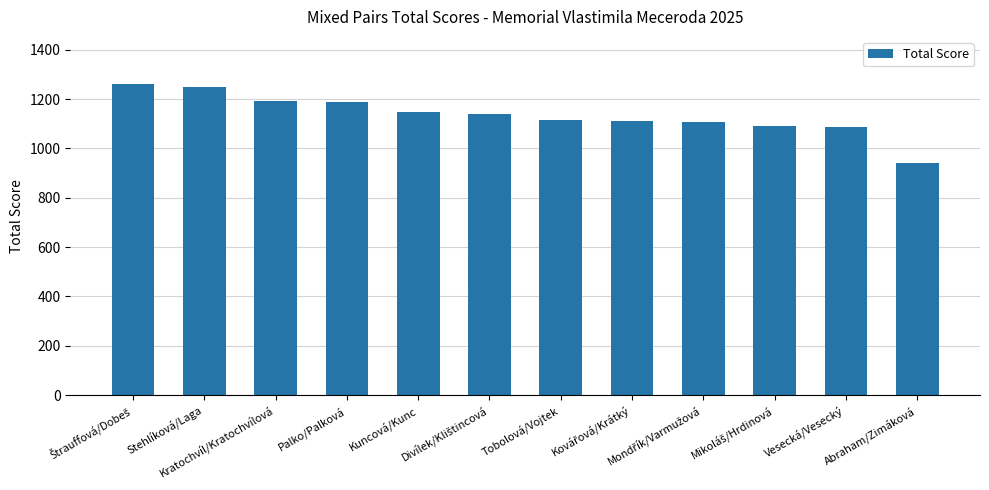

What is the maximum value shown in the chart?

1263